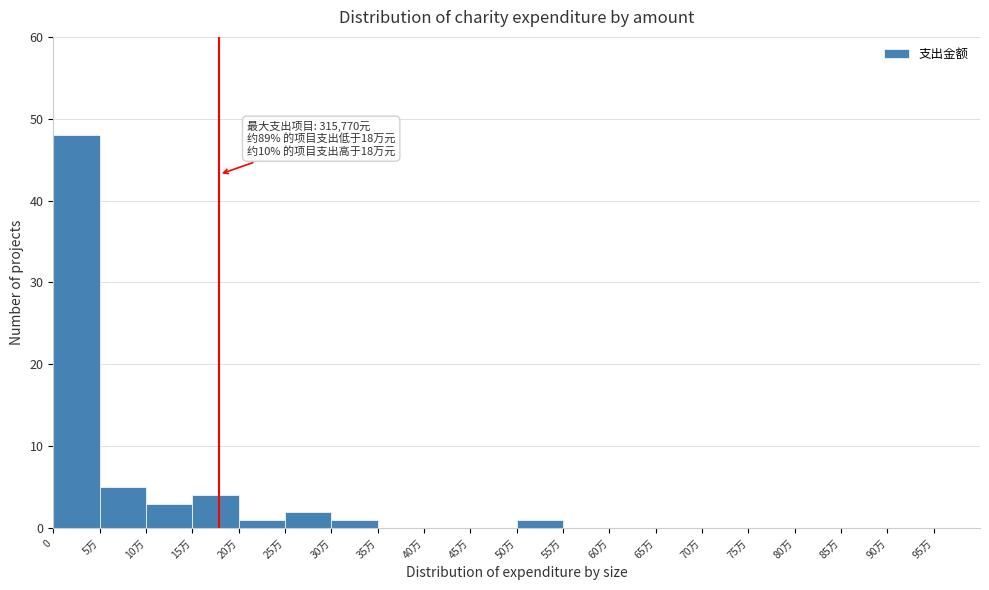

Reading right to left, list all the values displayed in this chart.

95万=0	90万=0	85万=0	80万=0	75万=0	70万=0	65万=0	60万=0	55万=0	50万=1	45万=0	40万=0	35万=0	30万=1	25万=2	20万=1	15万=4	10万=3	5万=5	0=48